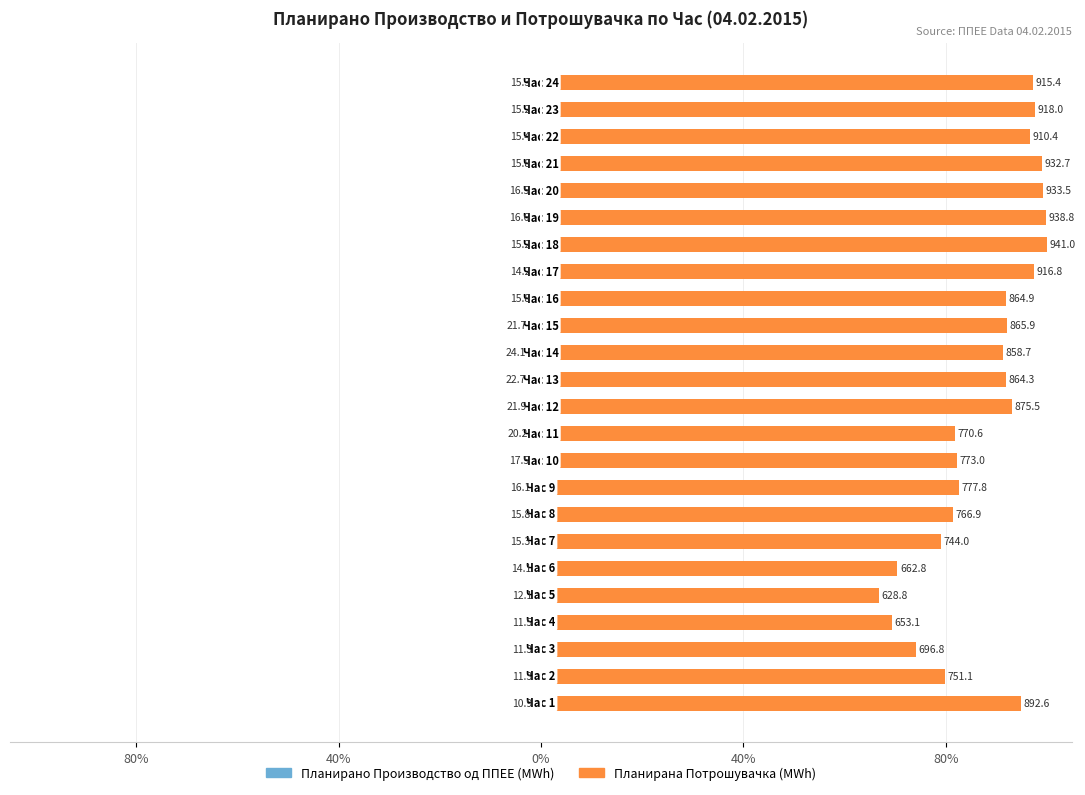

True or false: Планирано Производство од ППЕЕ has a value of -1.0 at 21.

False